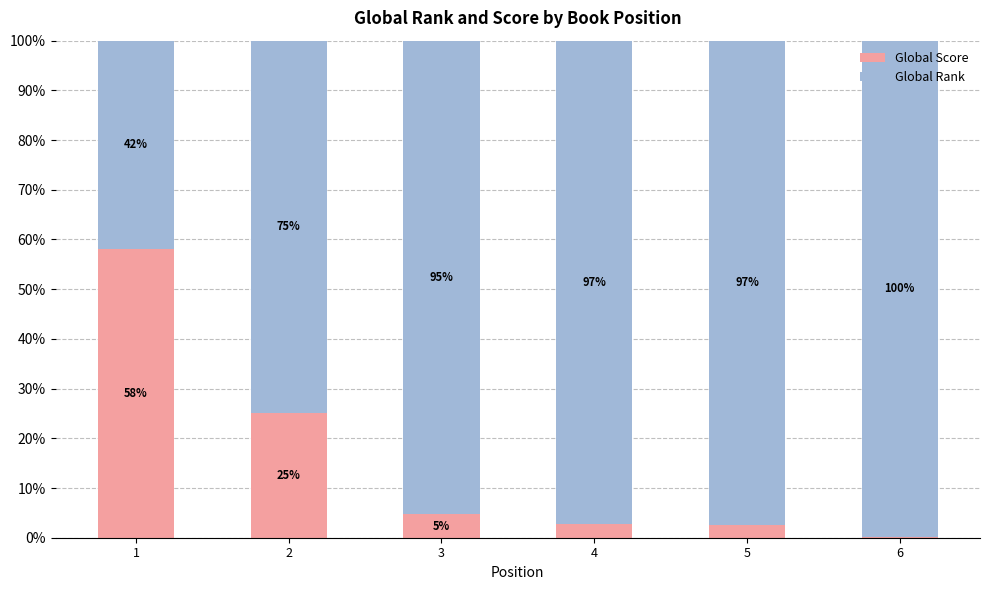

What is the total value across all series at 5?

100.0